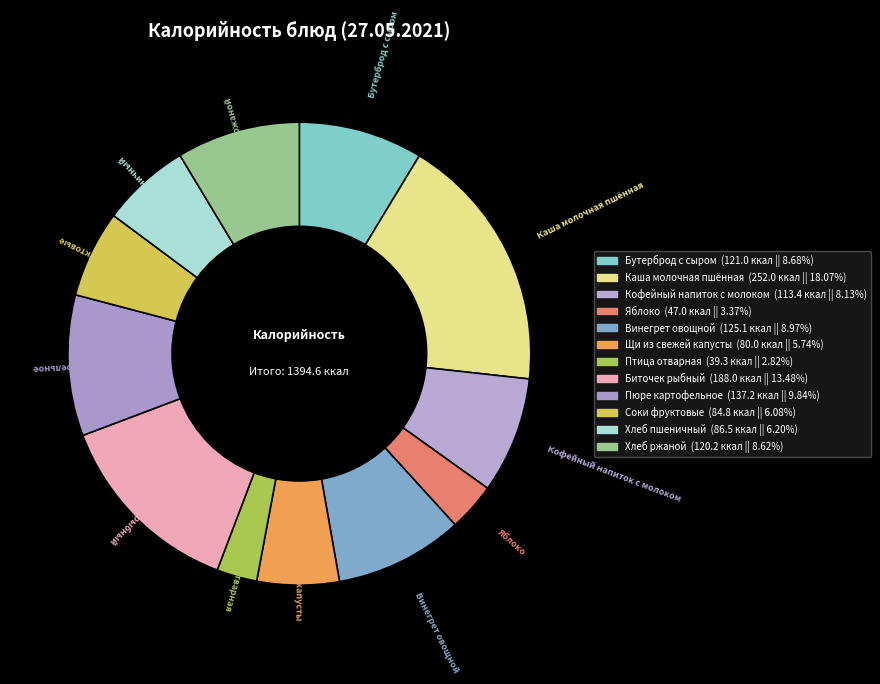

To the nearest percent, what portion does Винегрет овощной represent?

9%